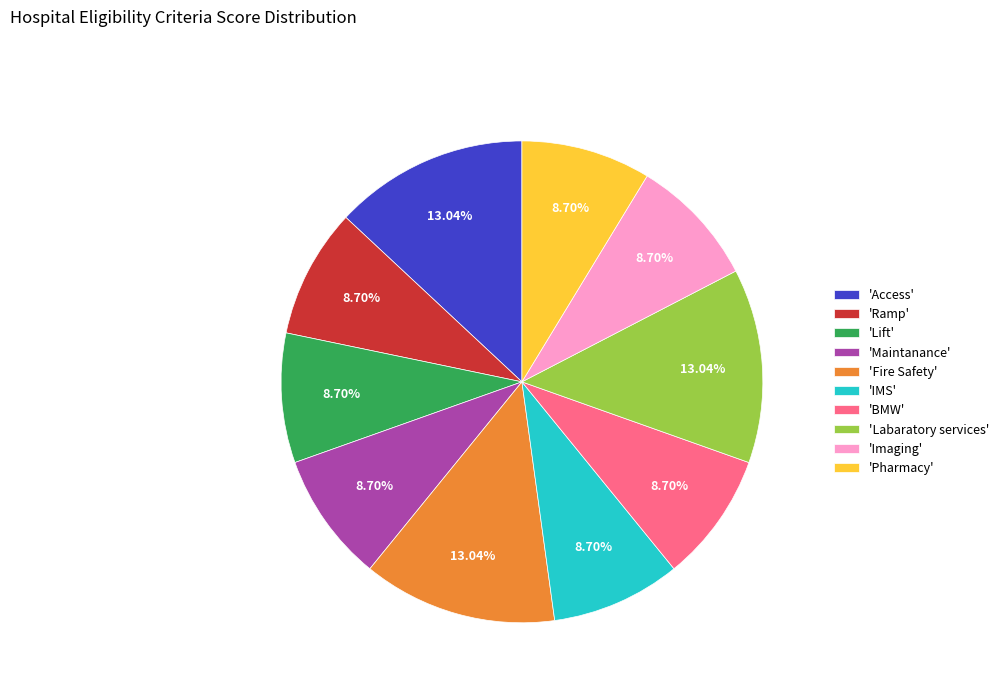

Do 'Pharmacy' and 'Lift' together represent more than half of the pie?

No